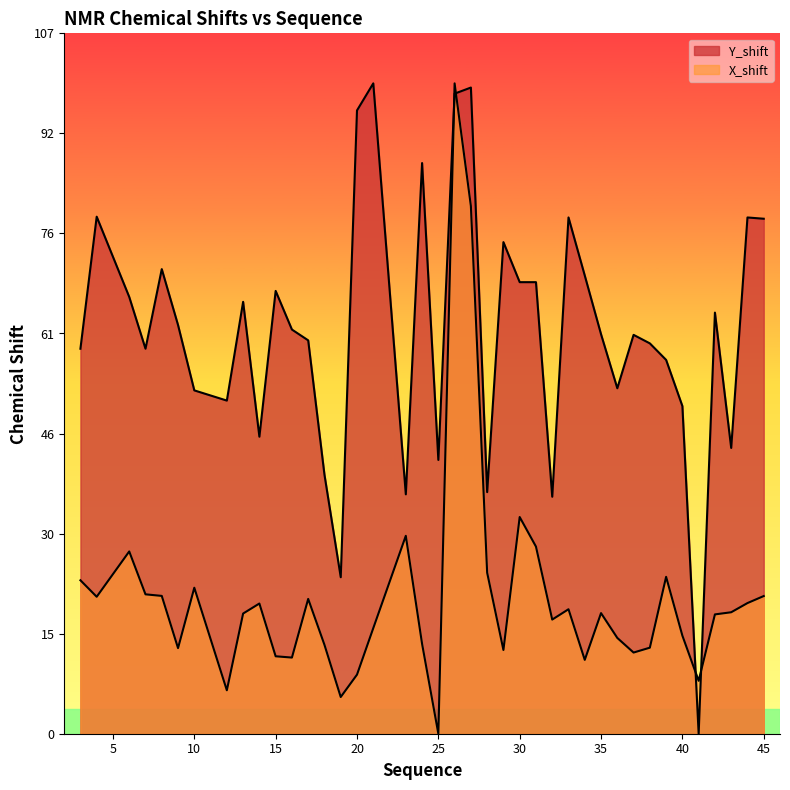

What are all the series names shown in the legend?

Y_shift, X_shift